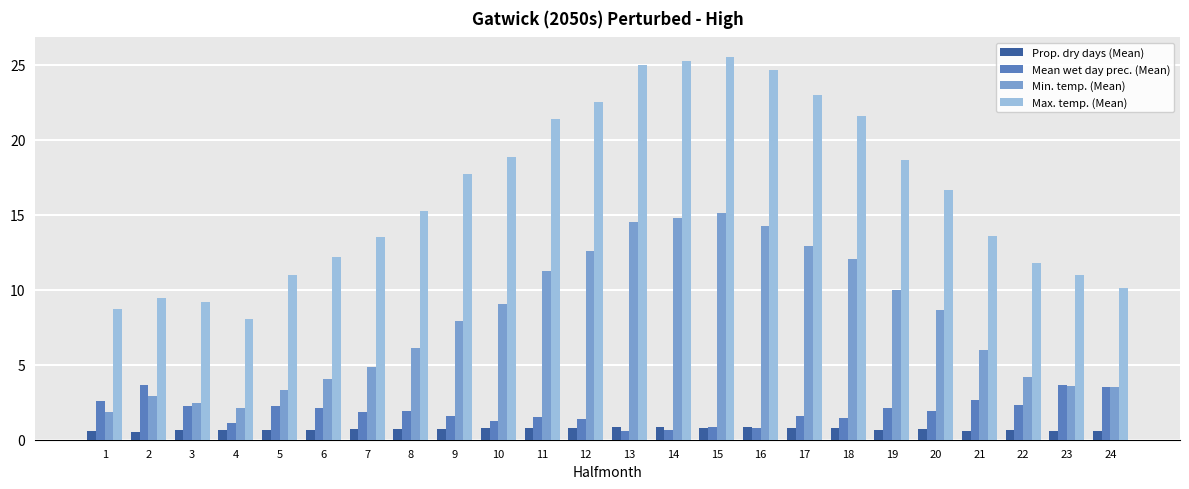

What are all the series names shown in the legend?

Prop. dry days (Mean), Mean wet day prec. (Mean), Min. temp. (Mean), Max. temp. (Mean)